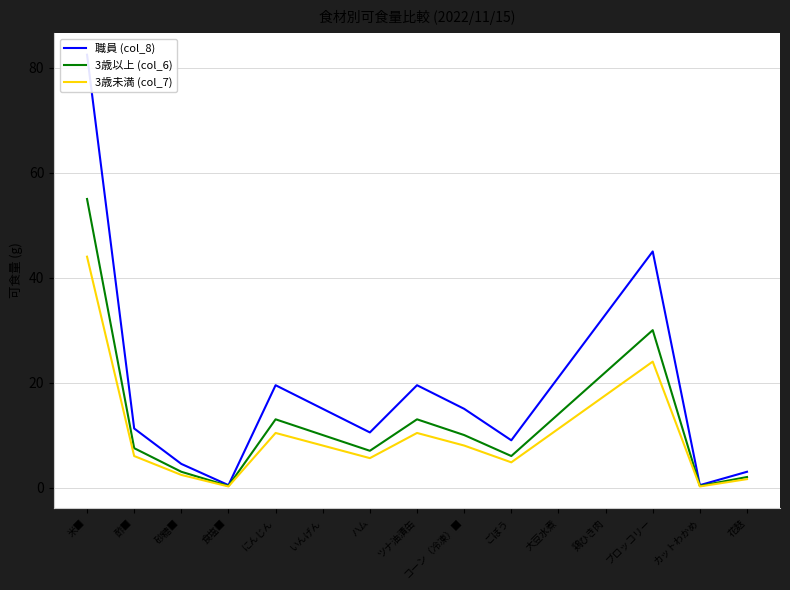

Count the number of categories in the chart.

15